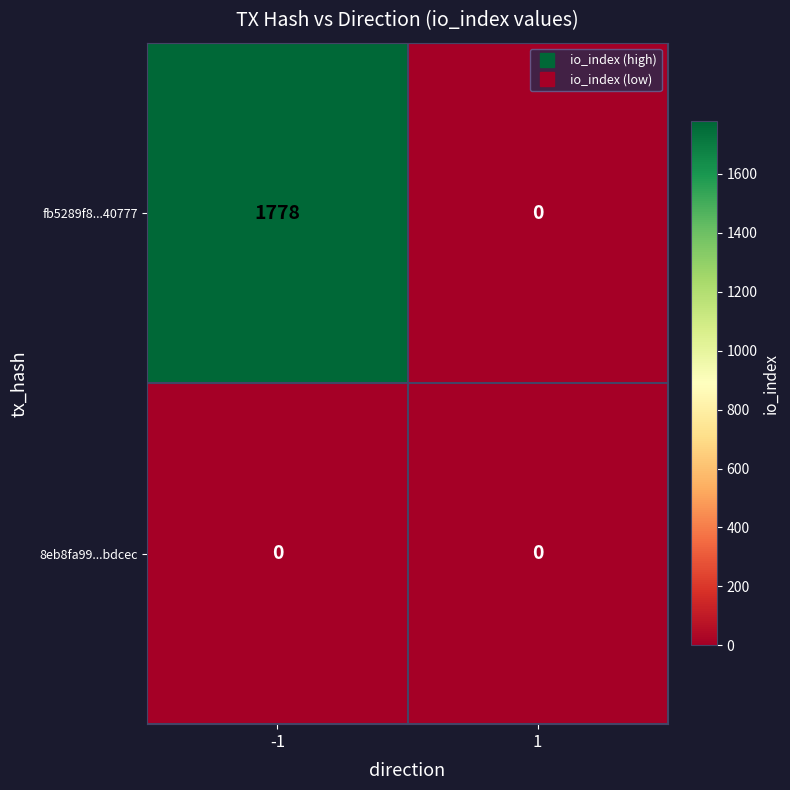

Which series has the largest total across all categories?

fb5289f8...40777